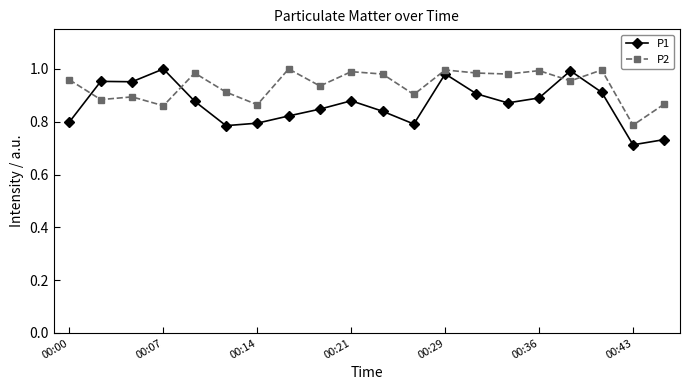

True or false: P2 has more than 1 interior local peaks.

True